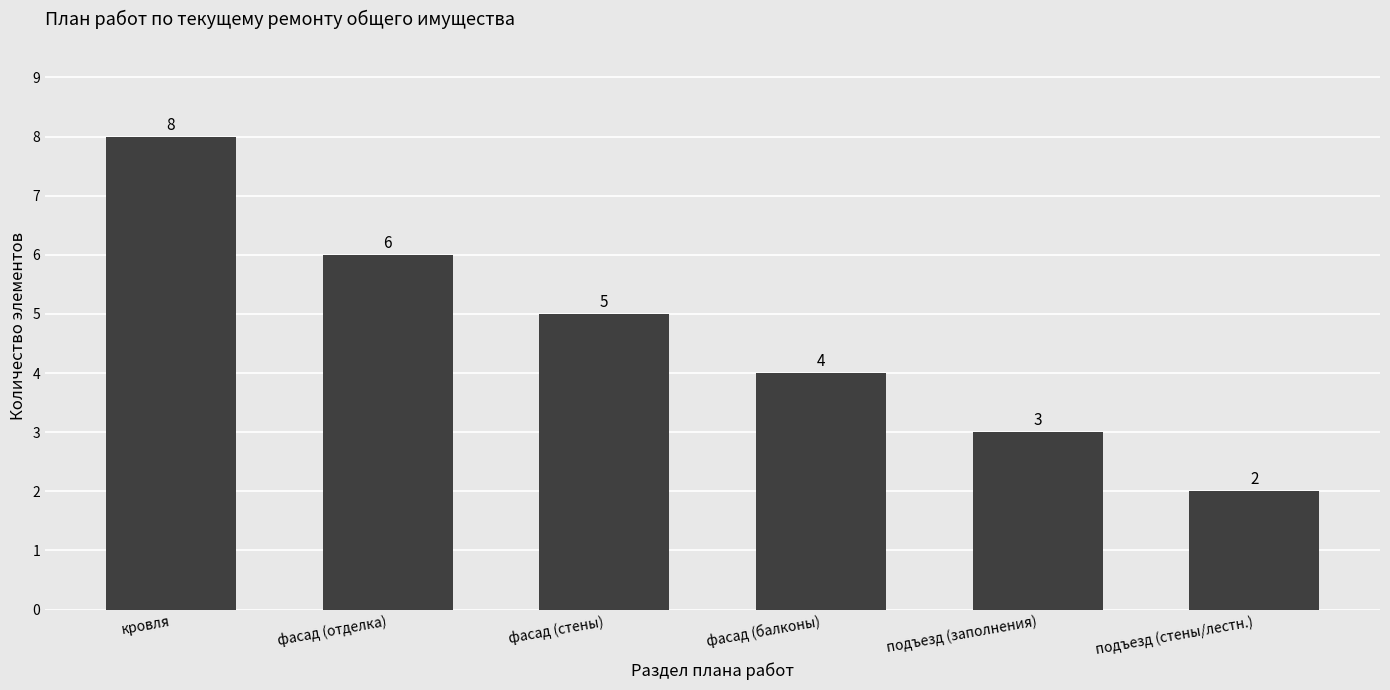

Are the bars horizontal?

No